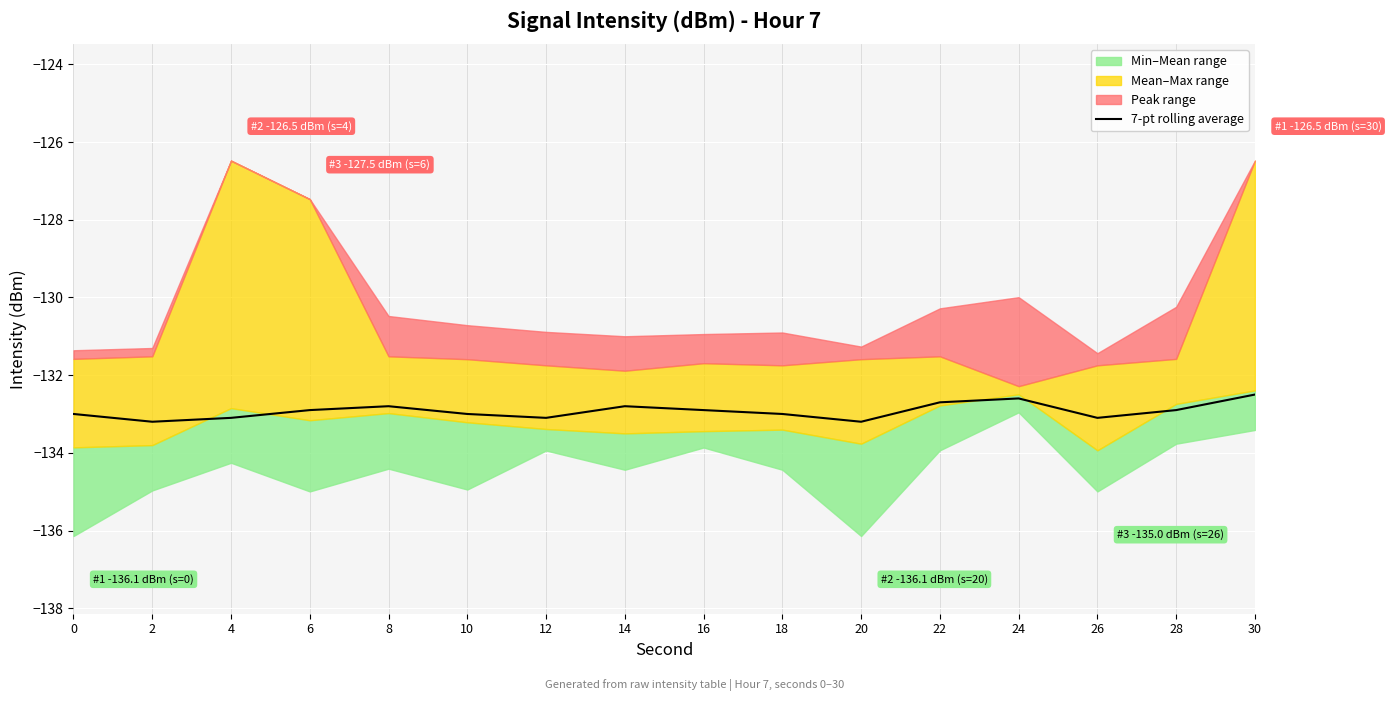

True or false: the data shows -133.1 at 26.

True